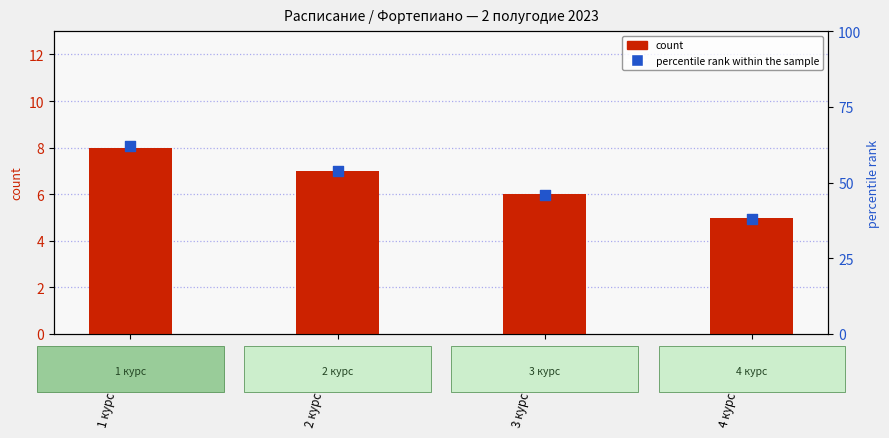

At how many categories does at least one series exceed 54?

1